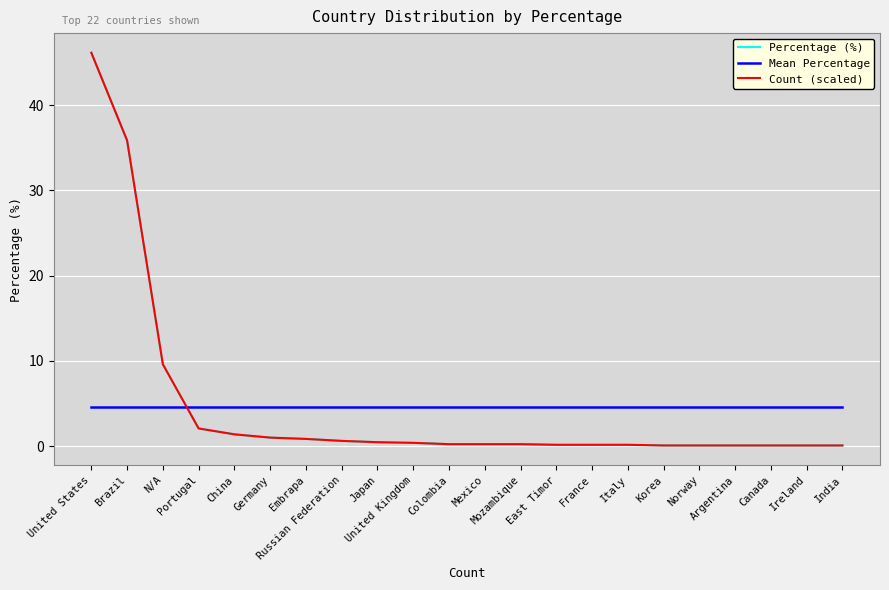

What is the maximum value shown in the chart?

46.2